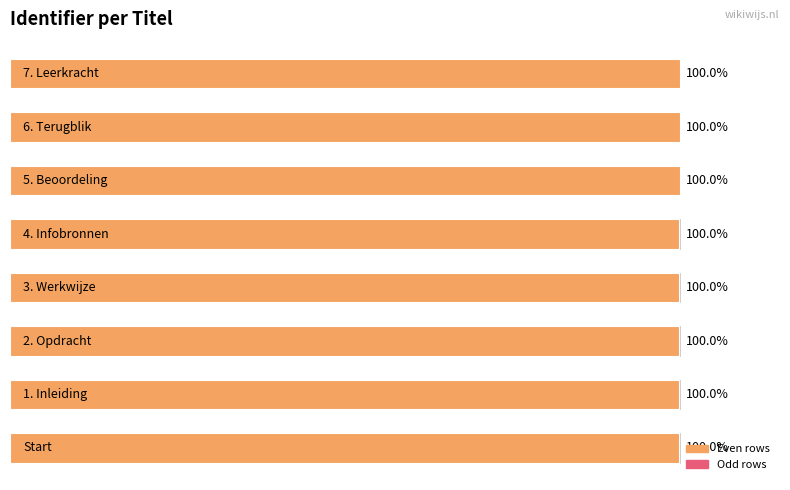

List the labels in order of value, largest first.

7, 6, 5, 4, 3, 2, 1, 0